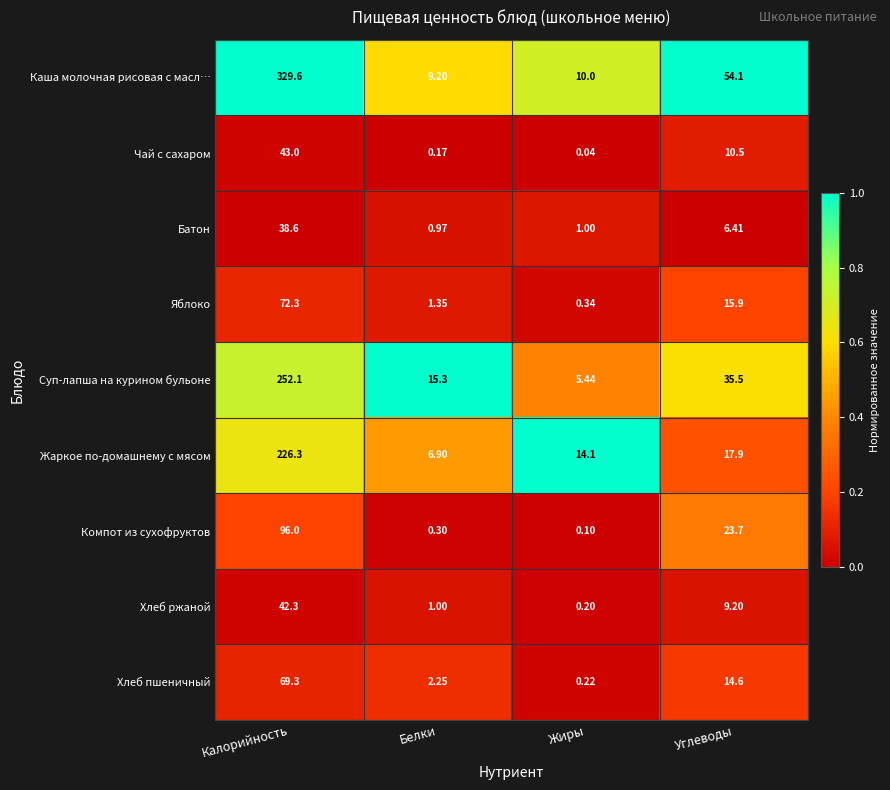

Between Калорийность and Белки, which series saw the biggest shift?

Каша молочная рисовая с масл…